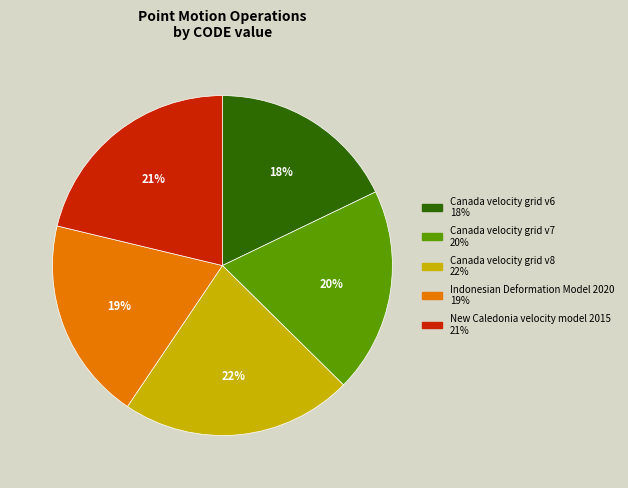

Is there a majority slice in this chart?

No